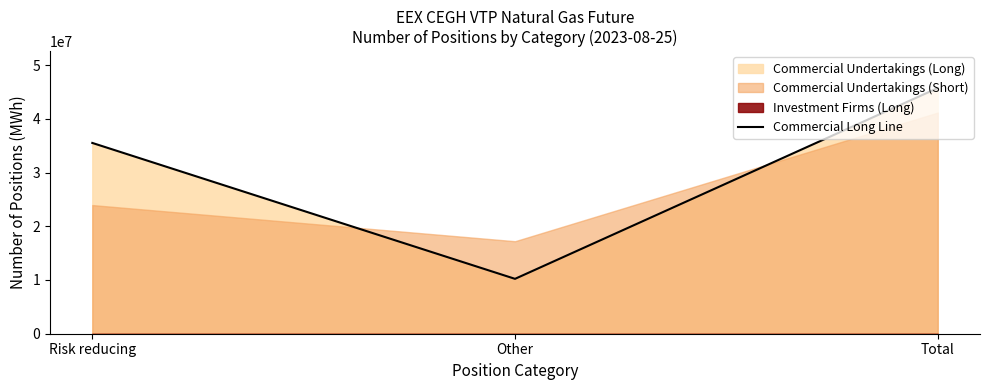

At which category does the chart reach its minimum across all series?

Other